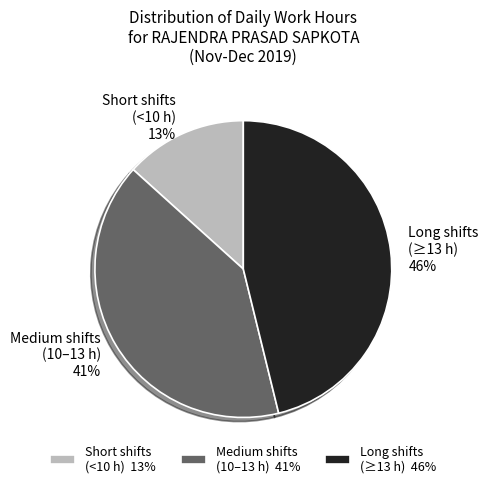

Count the number of slices in the pie.

3